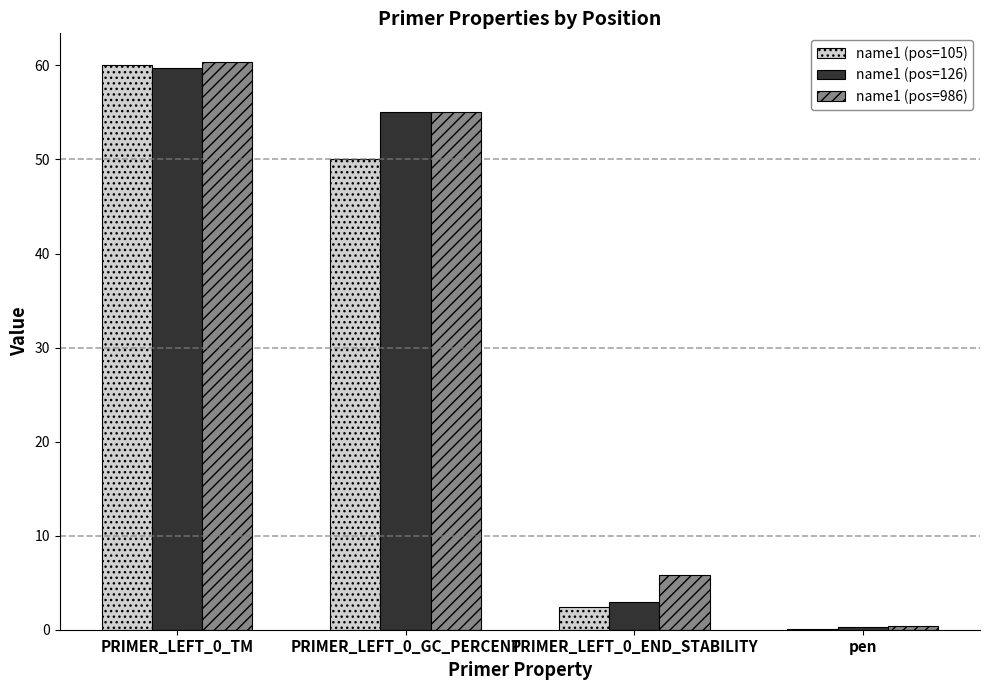

What is the sum of all name1 (pos=126) values?

117.9